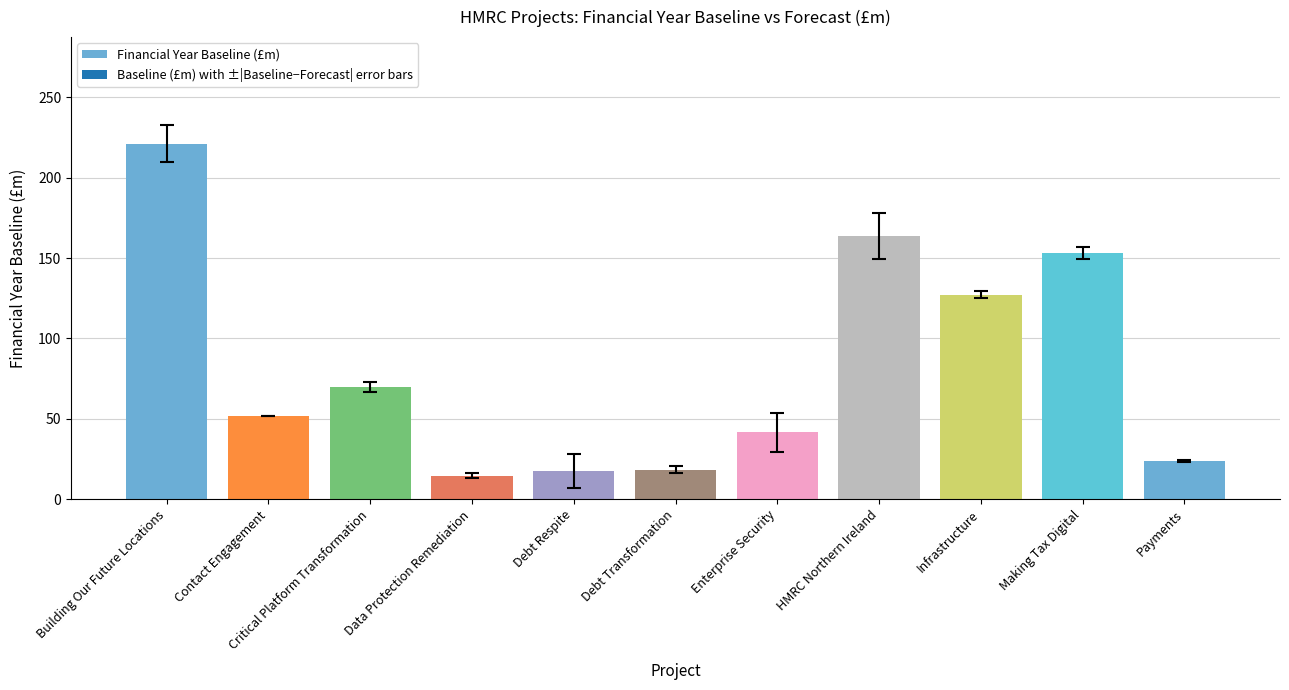

What is the maximum value shown in the chart?

221.2